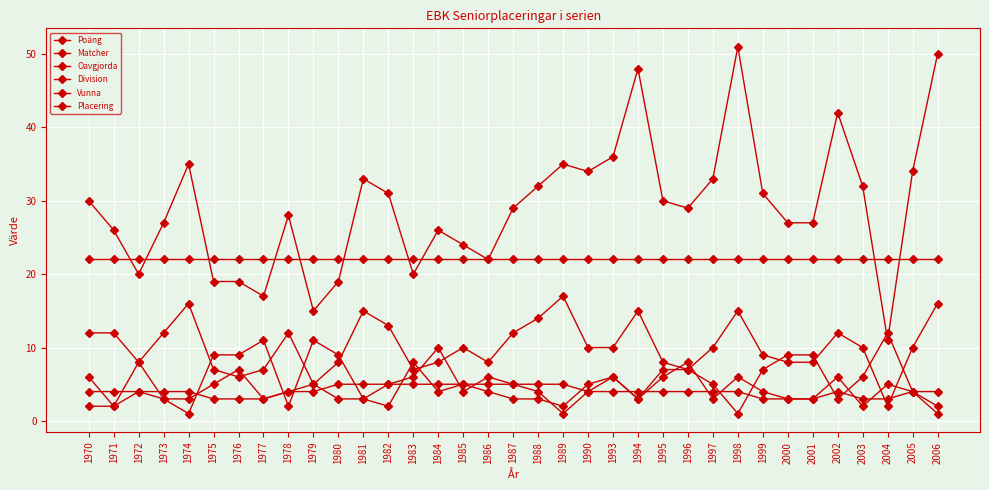

Count the number of data series in this chart.

6